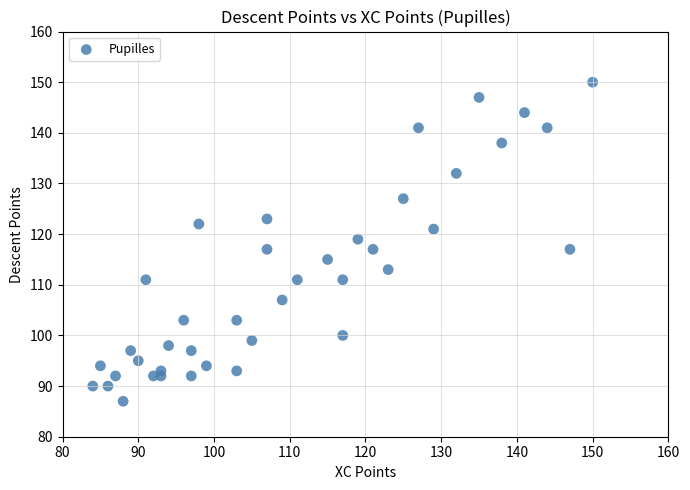

What is the range of Y values (max minus min)?

63